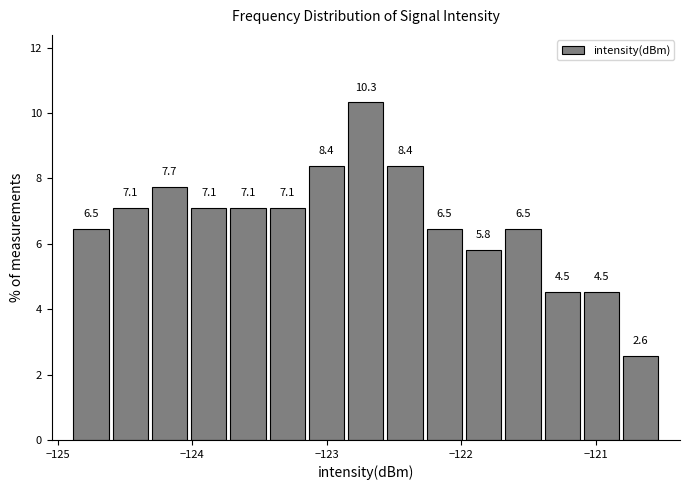

Around what value on the x-axis is the tallest bar? Give the approximate position of its centre, as read against the axis.

-122.7